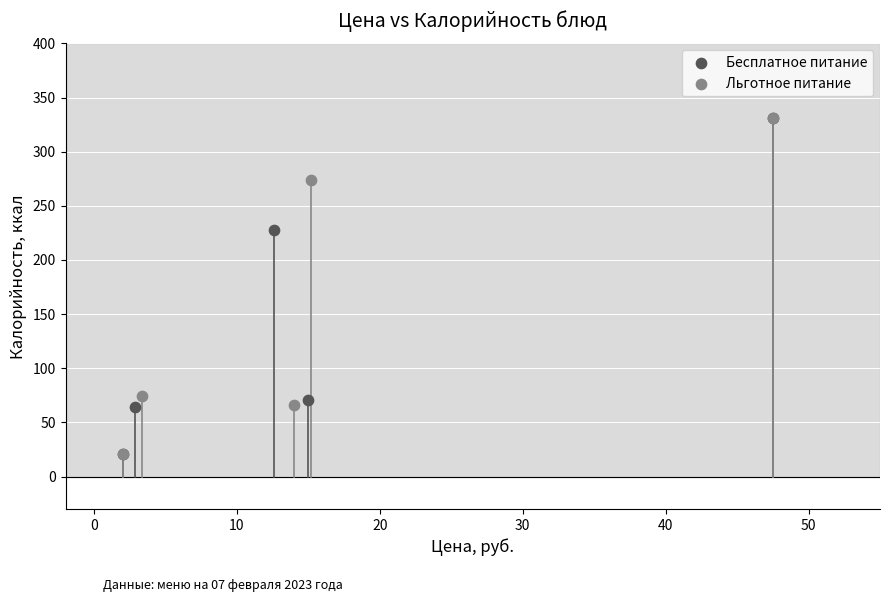

What are all the series names shown in the legend?

Бесплатное питание, Льготное питание